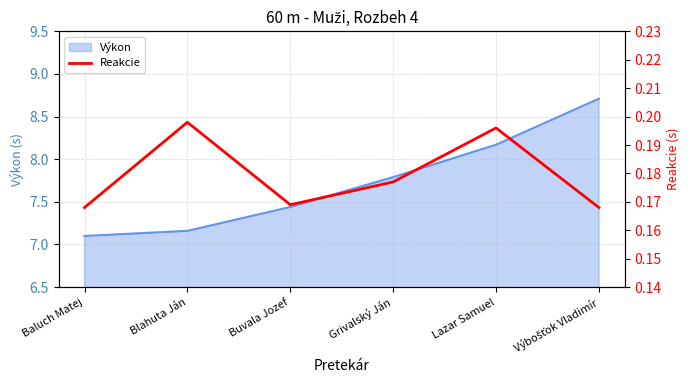

The value of Výkon at Buvala Jozef is 3.4. True or false?

False